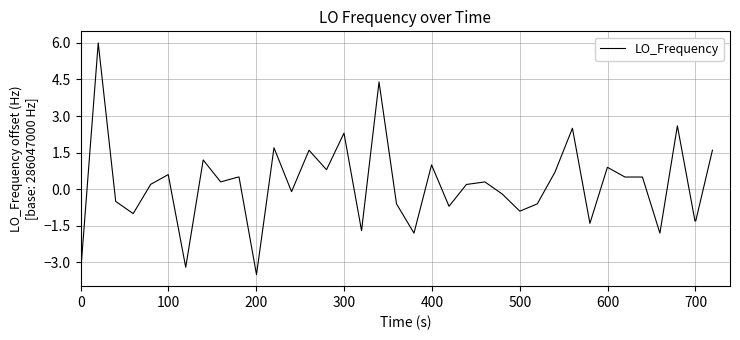

How many negative values are there?

17